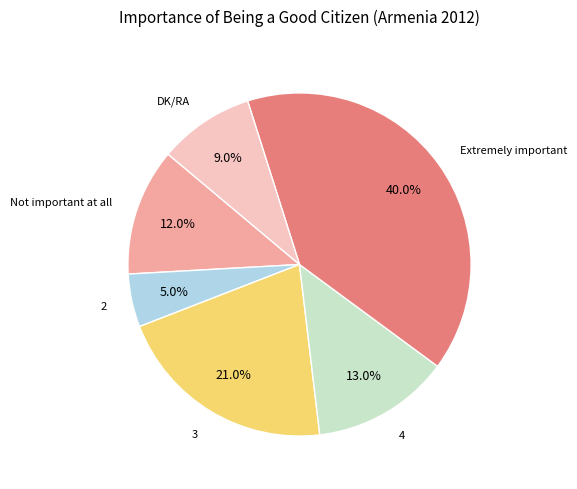

Does any single category account for the majority?

No